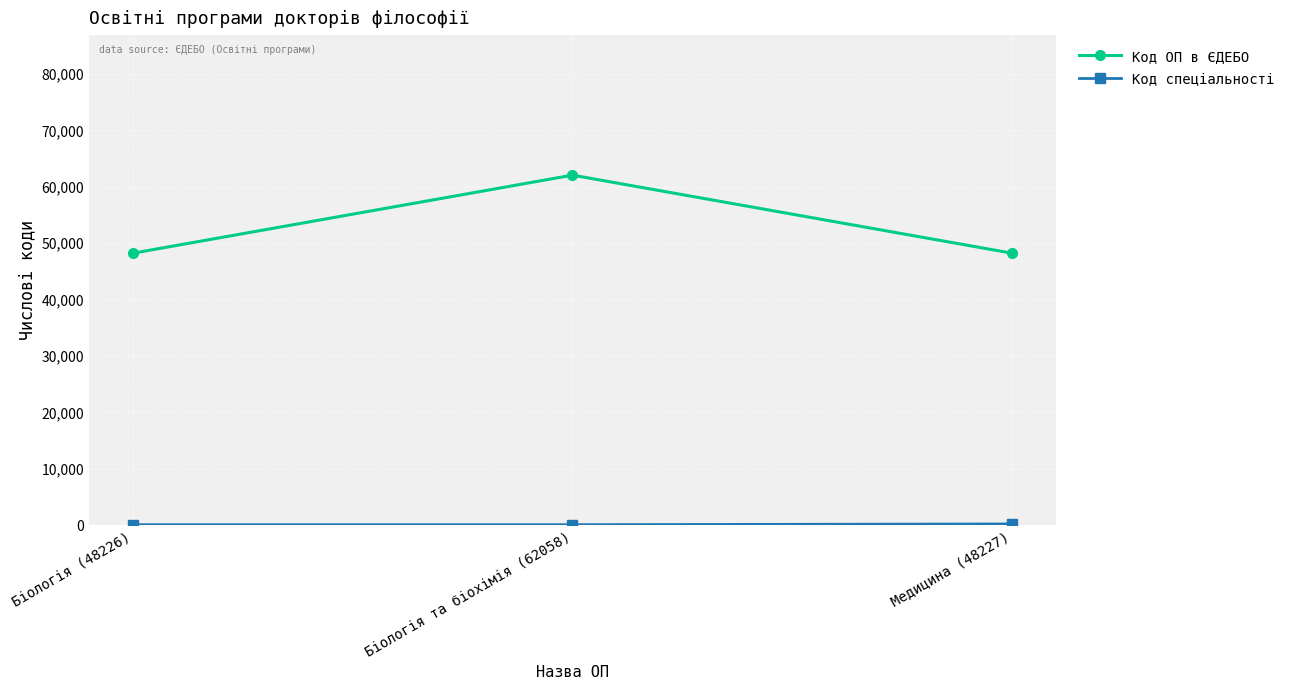

Which label corresponds to the largest value in the chart?

Біологія та біохімія (62058)